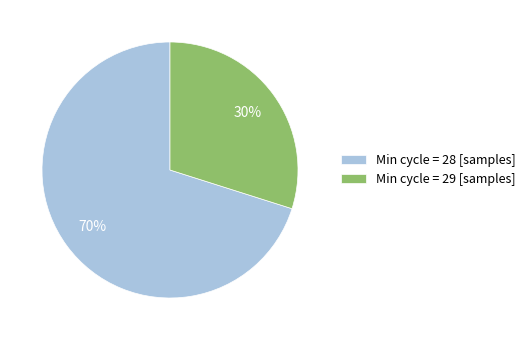

True or false: Min cycle = 29 [samples] accounts for 30% of the total.

True